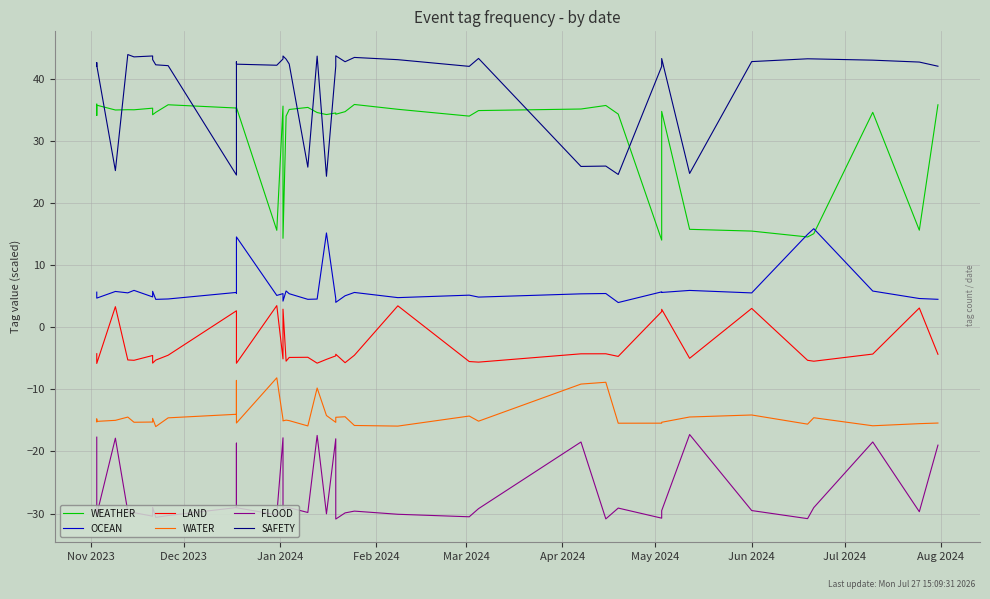

Is the value of SAFETY at 18 greater than the value of WEATHER at Apr 2024?

Yes